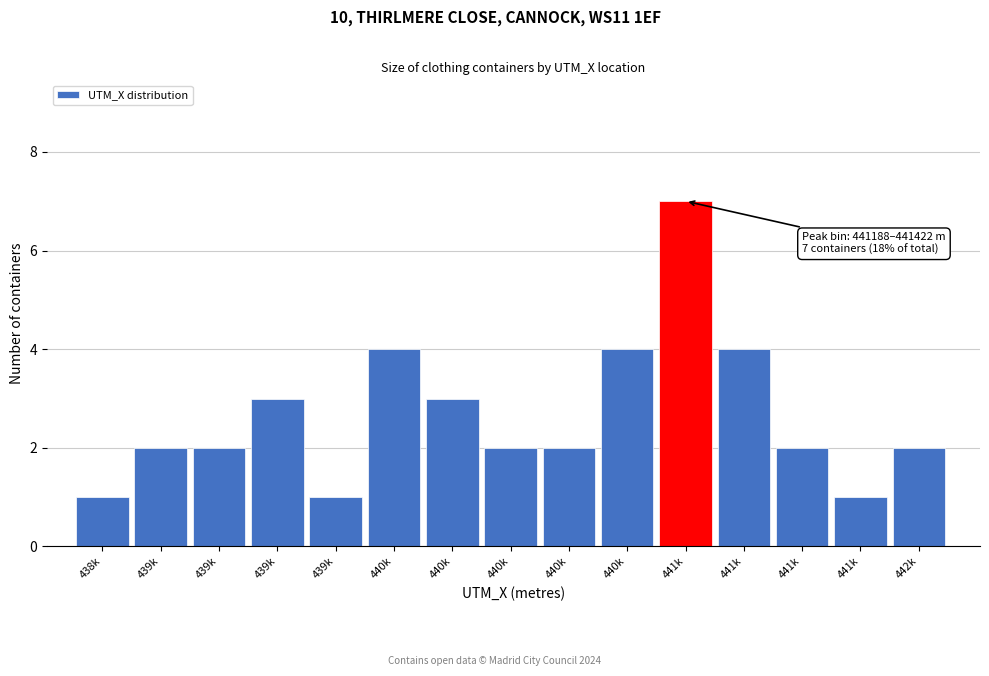

Count the number of data series in this chart.

1